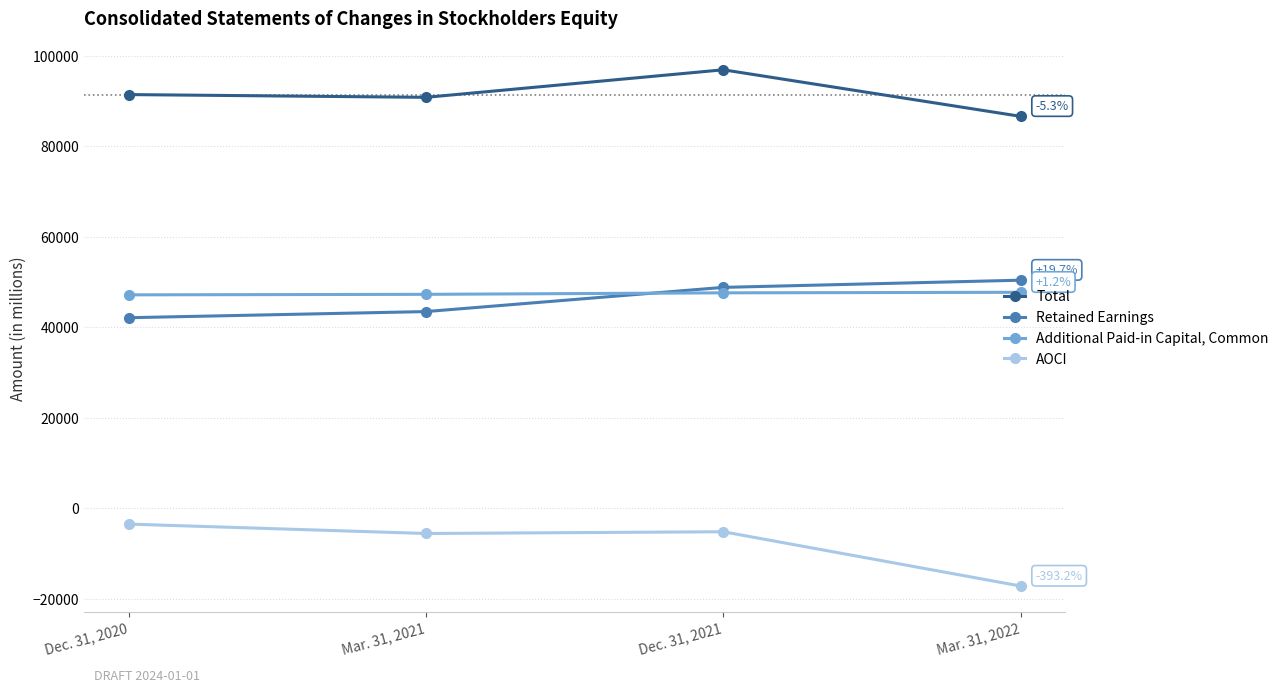

How many lines are shown in the chart?

4